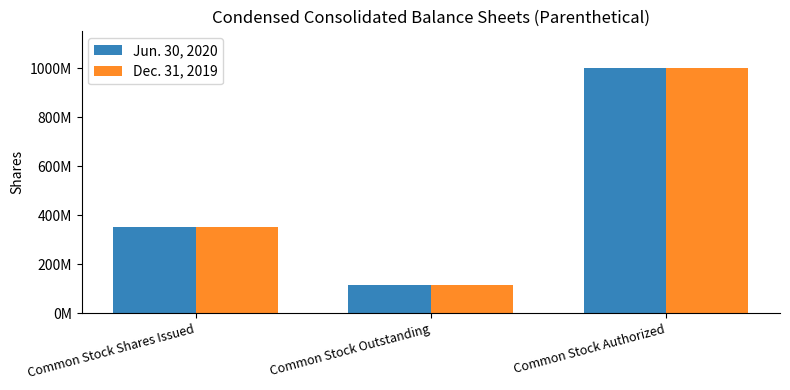

At how many categories does at least one series exceed 351370345?

2